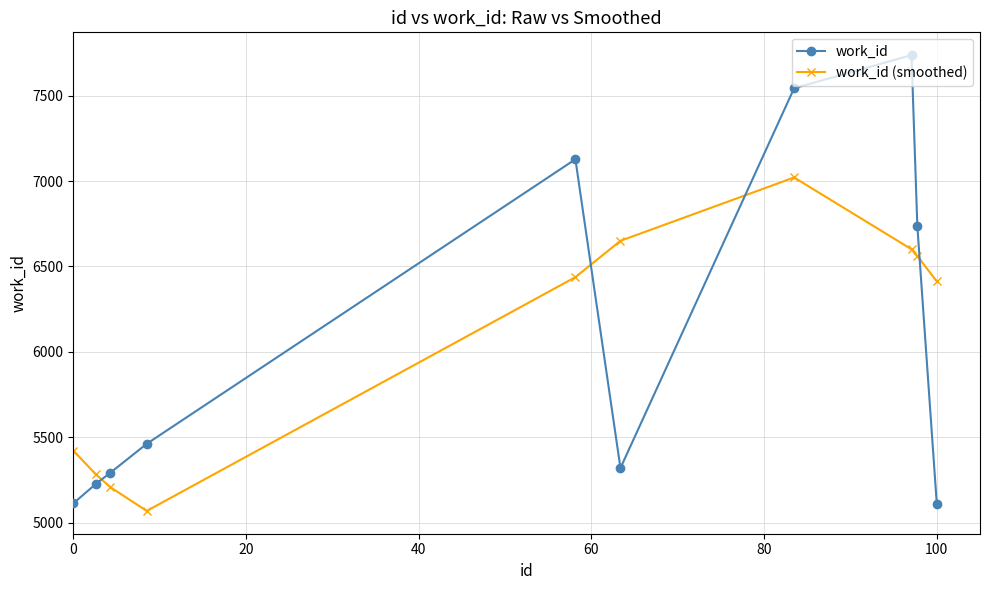

What is the value of the work_id (smoothed) point at the 7th from the left?

7021.3